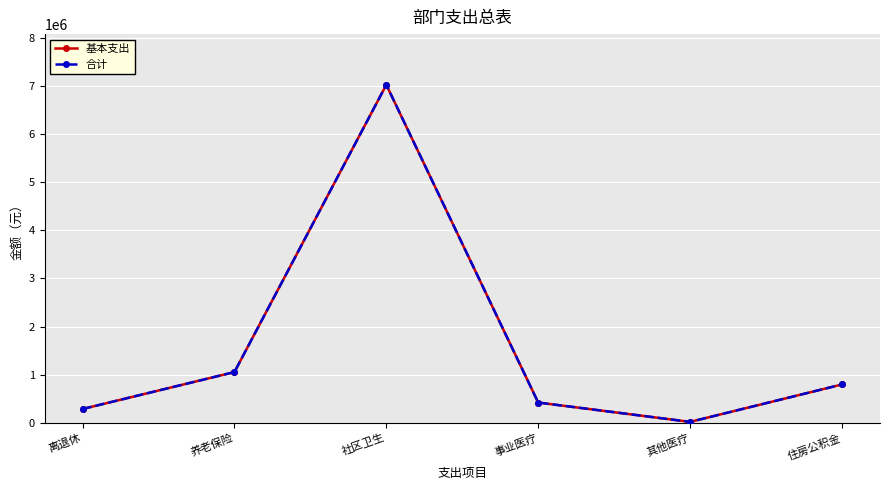

Does the chart have visible grid lines?

Yes